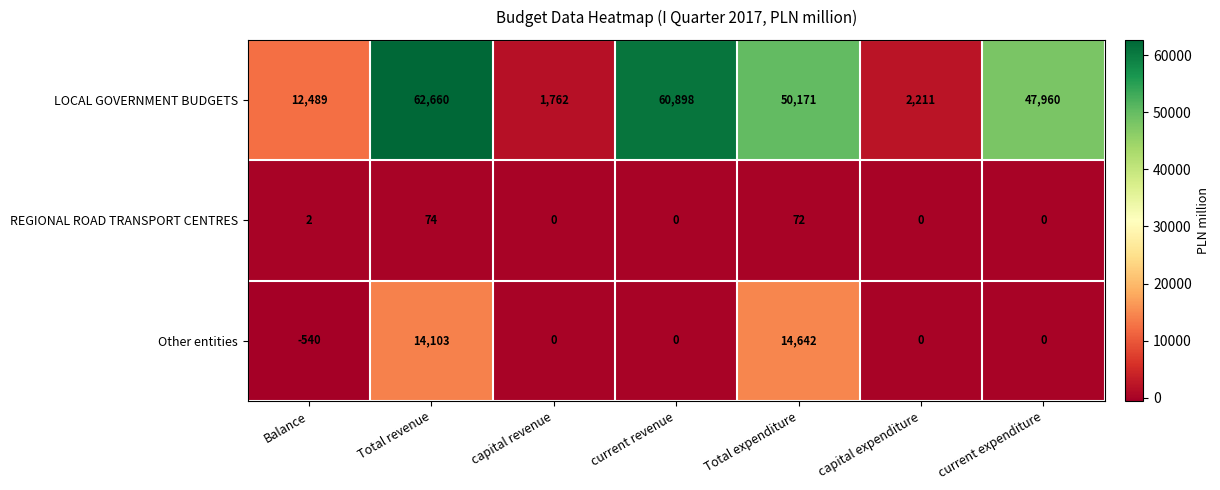

Between current revenue and capital expenditure, which series saw the biggest shift?

LOCAL GOVERNMENT BUDGETS